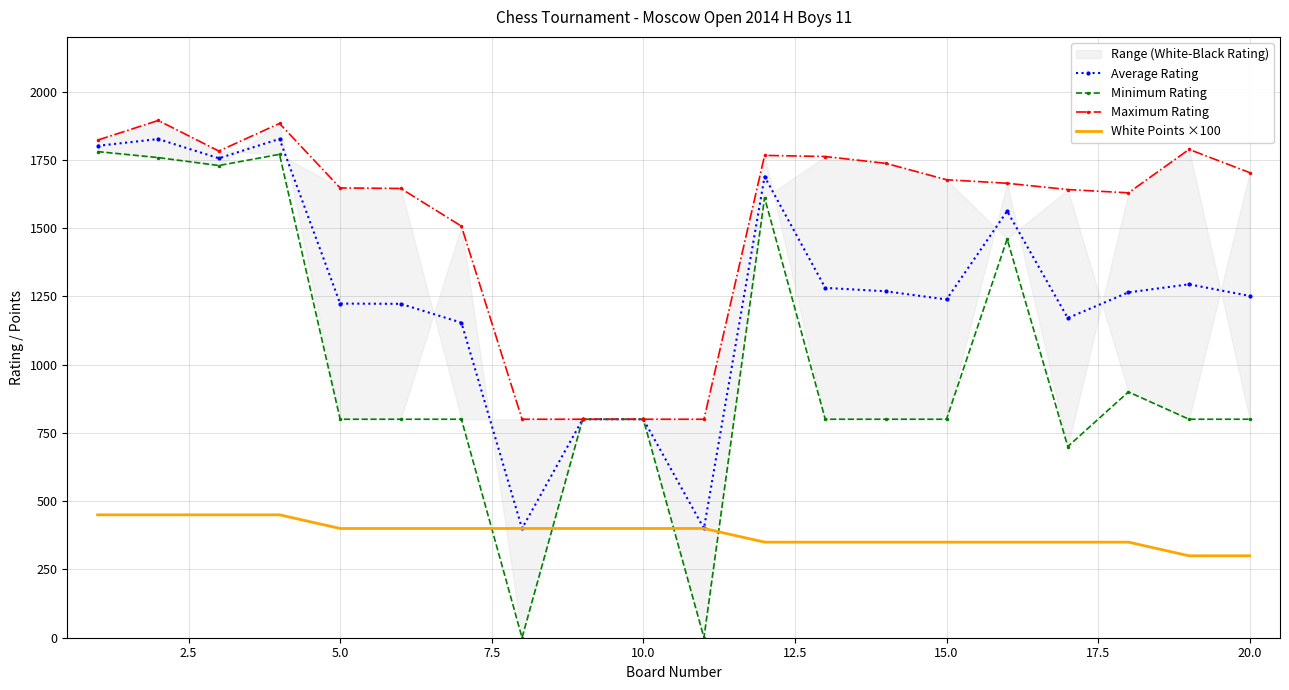

The value of White Points ×100 at 5.0 is 553.8. True or false?

False